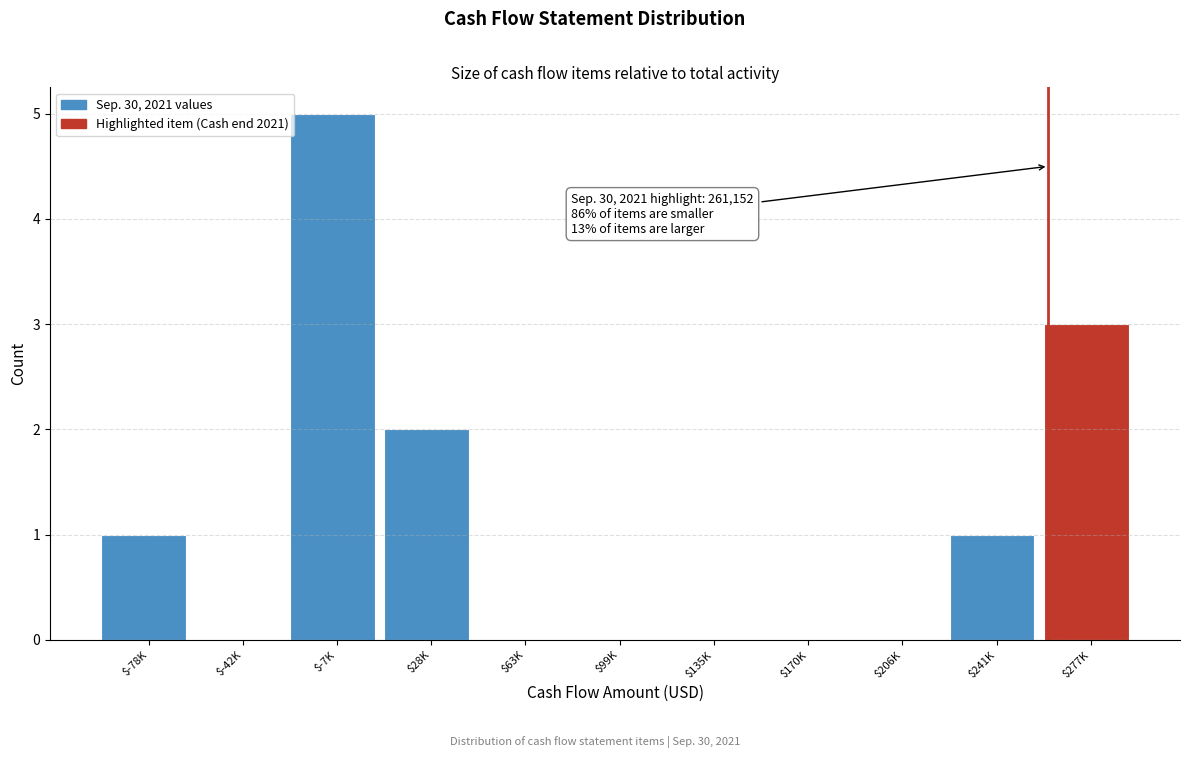

The chart shows a value of 0 at $170K. True or false?

True